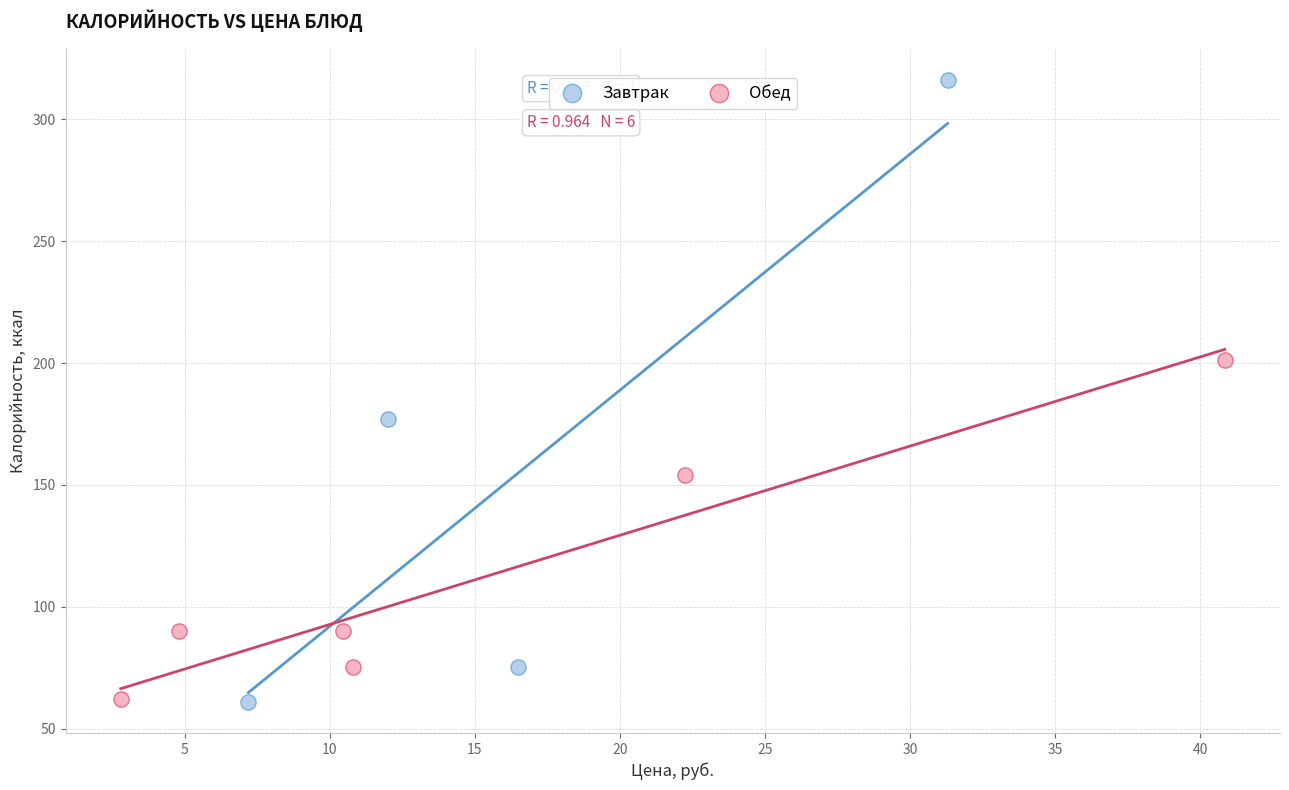

Which series has the widest spread of Y values?

Завтрак